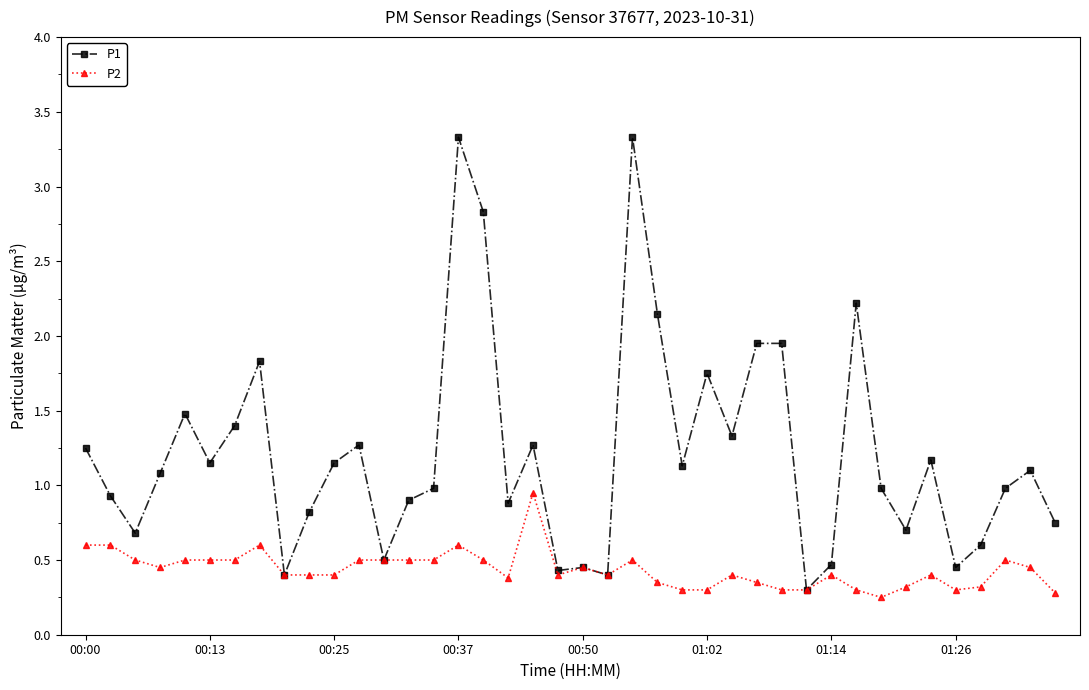

Does the chart display data point markers on the line(s)?

Yes